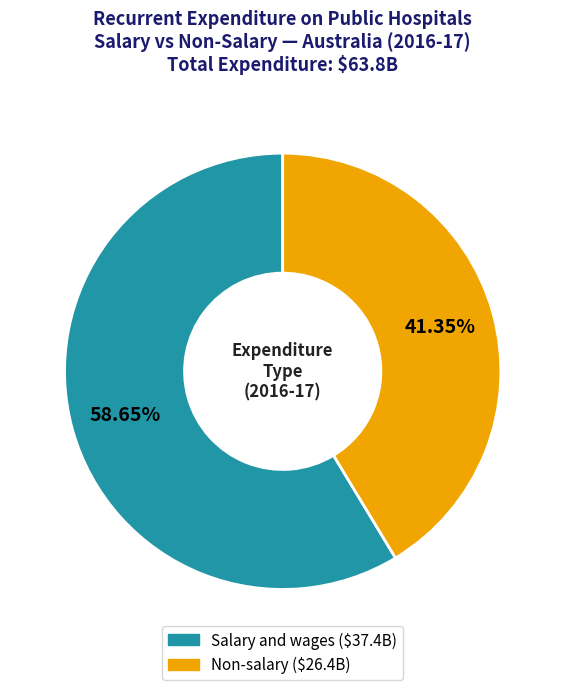

Is there a majority slice in this chart?

Yes